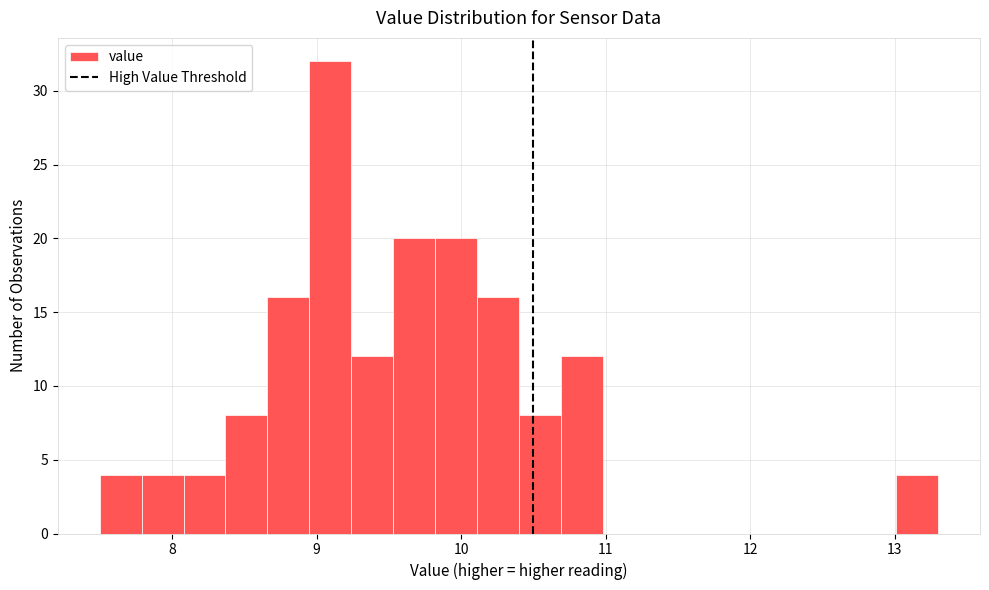

Around what value on the x-axis is the tallest bar? Give the approximate position of its centre, as read against the axis.

9.1